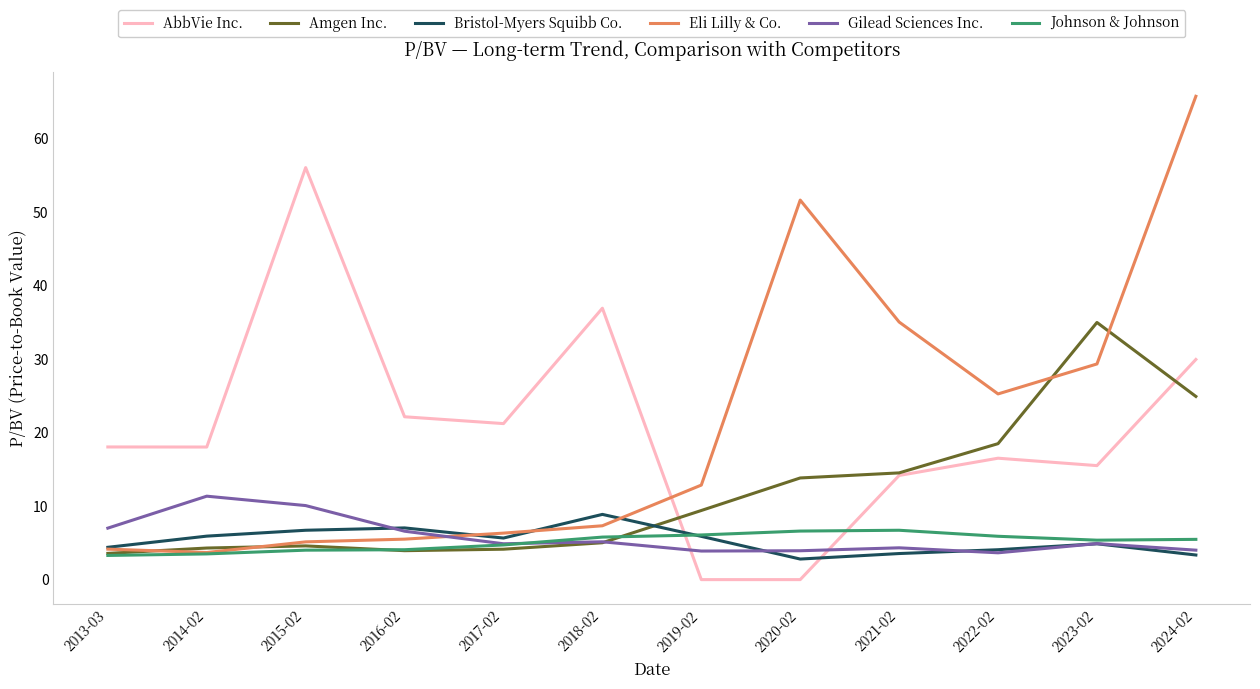

What position from the right is 2017-02?

8